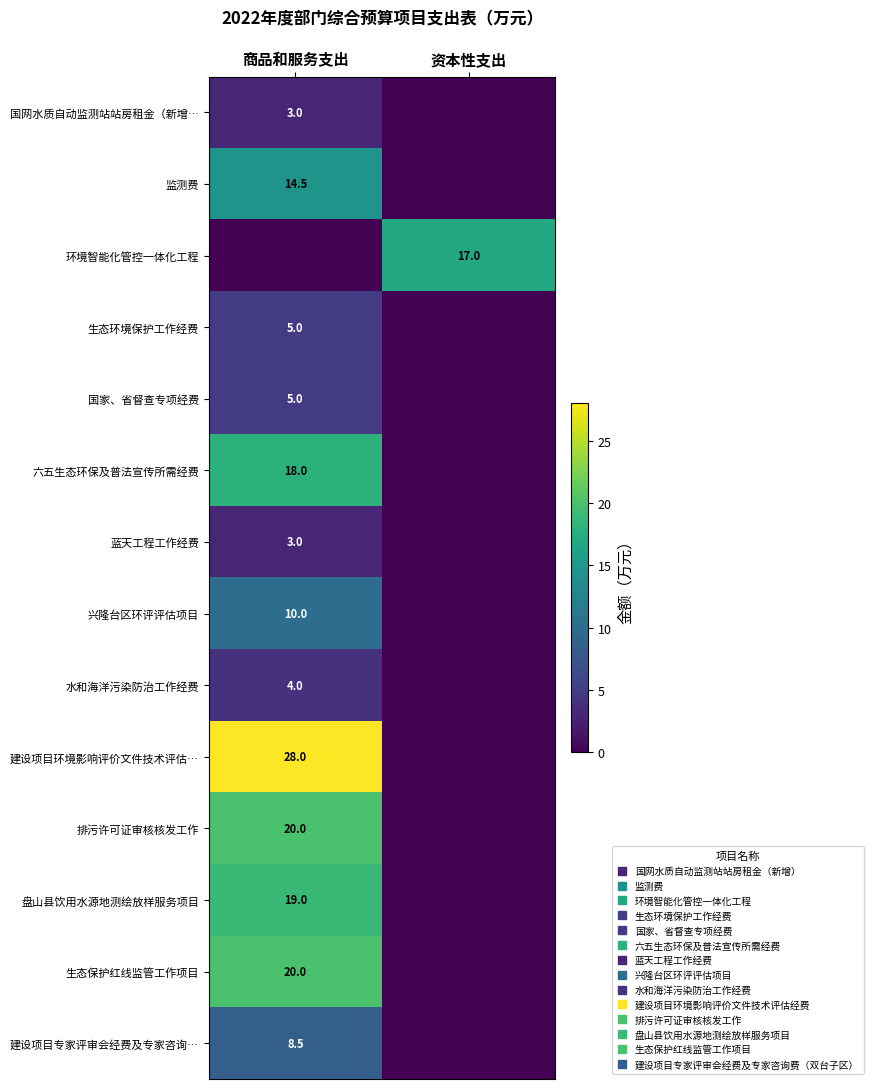

The 排污许可证审核核发工作 series shows 13.4 at 资本性支出. True or false?

False